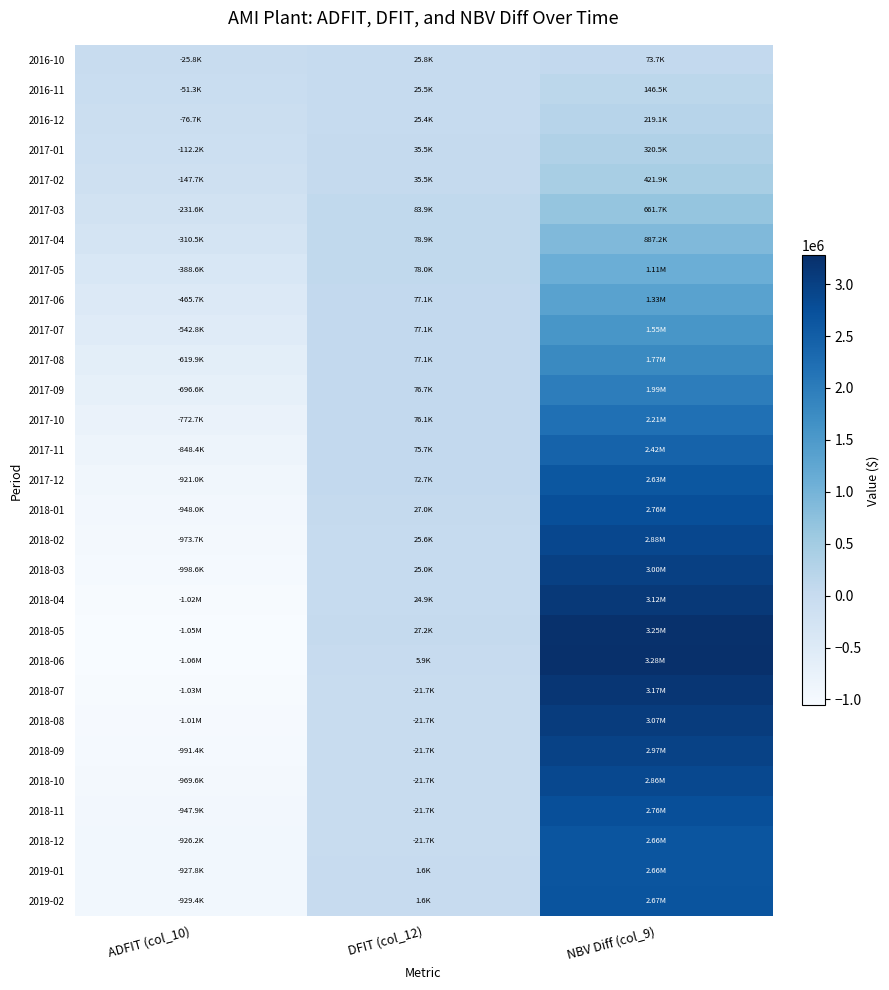

Reading right to left, extract all data points from this chart.

2016-10: NBV Diff (col_9)=73680.9	DFIT (col_12)=25788.3	ADFIT (col_10)=-25788.3
2016-11: NBV Diff (col_9)=146461.6	DFIT (col_12)=25473.2	ADFIT (col_10)=-51261.6
2016-12: NBV Diff (col_9)=219054.4	DFIT (col_12)=25407.5	ADFIT (col_10)=-76669.0
2017-01: NBV Diff (col_9)=320469.9	DFIT (col_12)=35495.4	ADFIT (col_10)=-112164.5
2017-02: NBV Diff (col_9)=421885.5	DFIT (col_12)=35495.4	ADFIT (col_10)=-147659.9
2017-03: NBV Diff (col_9)=661692.4	DFIT (col_12)=83932.4	ADFIT (col_10)=-231592.3
2017-04: NBV Diff (col_9)=887219.3	DFIT (col_12)=78934.4	ADFIT (col_10)=-310526.8
2017-05: NBV Diff (col_9)=1110147.7	DFIT (col_12)=78024.9	ADFIT (col_10)=-388551.7
2017-06: NBV Diff (col_9)=1330477.6	DFIT (col_12)=77115.5	ADFIT (col_10)=-465667.2
2017-07: NBV Diff (col_9)=1550807.5	DFIT (col_12)=77115.5	ADFIT (col_10)=-542782.6
2017-08: NBV Diff (col_9)=1771137.4	DFIT (col_12)=77115.5	ADFIT (col_10)=-619898.1
2017-09: NBV Diff (col_9)=1990147.2	DFIT (col_12)=76653.4	ADFIT (col_10)=-696551.5
2017-10: NBV Diff (col_9)=2207690.5	DFIT (col_12)=76140.2	ADFIT (col_10)=-772691.7
2017-11: NBV Diff (col_9)=2423898.5	DFIT (col_12)=75672.8	ADFIT (col_10)=-848364.5
2017-12: NBV Diff (col_9)=2631520.5	DFIT (col_12)=72667.7	ADFIT (col_10)=-921032.2
2018-01: NBV Diff (col_9)=2760071.5	DFIT (col_12)=26995.7	ADFIT (col_10)=-948027.9
2018-02: NBV Diff (col_9)=2882160.4	DFIT (col_12)=25638.7	ADFIT (col_10)=-973666.6
2018-03: NBV Diff (col_9)=3001049.1	DFIT (col_12)=24966.6	ADFIT (col_10)=-998633.2
2018-04: NBV Diff (col_9)=3119482.3	DFIT (col_12)=24871.0	ADFIT (col_10)=-1023504.2
2018-05: NBV Diff (col_9)=3249056.1	DFIT (col_12)=27210.5	ADFIT (col_10)=-1050714.6
2018-06: NBV Diff (col_9)=3276966.1	DFIT (col_12)=5861.1	ADFIT (col_10)=-1056575.7
2018-07: NBV Diff (col_9)=3173455.3	DFIT (col_12)=-21737.3	ADFIT (col_10)=-1034838.5
2018-08: NBV Diff (col_9)=3069944.5	DFIT (col_12)=-21737.3	ADFIT (col_10)=-1013101.2
2018-09: NBV Diff (col_9)=2966433.8	DFIT (col_12)=-21737.3	ADFIT (col_10)=-991364.0
2018-10: NBV Diff (col_9)=2862923.0	DFIT (col_12)=-21737.3	ADFIT (col_10)=-969626.7
2018-11: NBV Diff (col_9)=2759412.2	DFIT (col_12)=-21737.3	ADFIT (col_10)=-947889.4
2018-12: NBV Diff (col_9)=2655901.4	DFIT (col_12)=-21737.3	ADFIT (col_10)=-926152.2
2019-01: NBV Diff (col_9)=2663545.9	DFIT (col_12)=1605.3	ADFIT (col_10)=-927757.5
2019-02: NBV Diff (col_9)=2671190.4	DFIT (col_12)=1605.3	ADFIT (col_10)=-929362.8